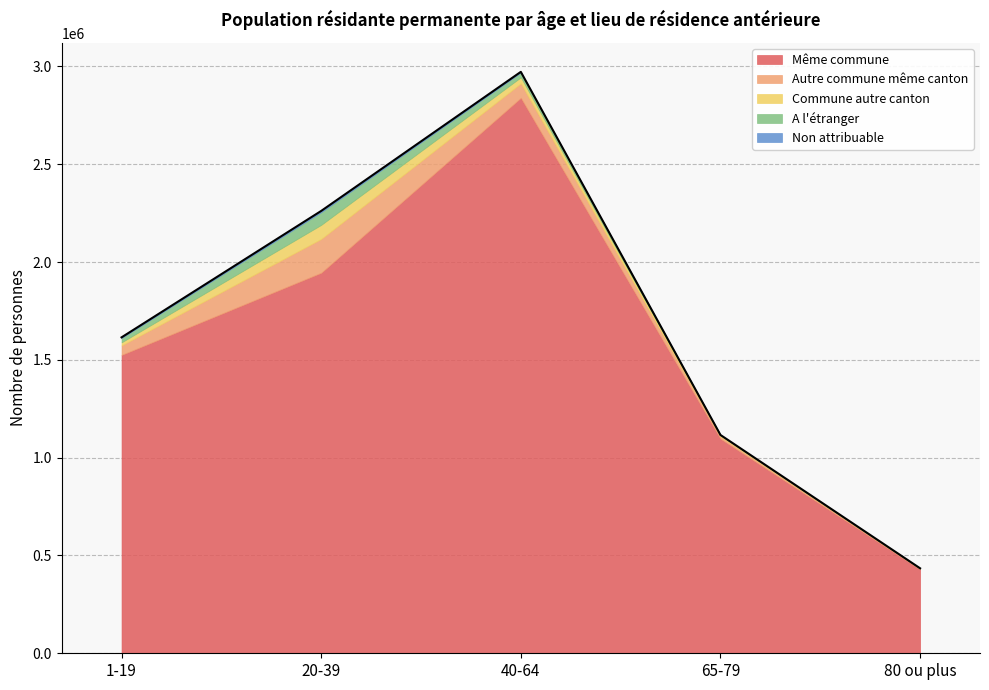

What is the difference between the maximum and minimum values in the Même commune series?

2410574